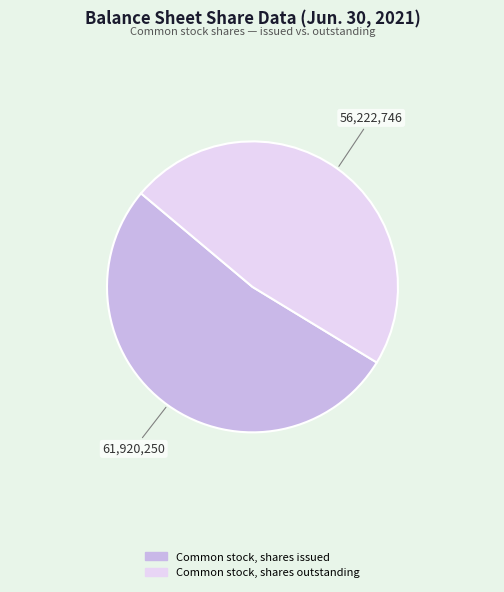

Which slice is the smallest?

Common stock, shares outstanding